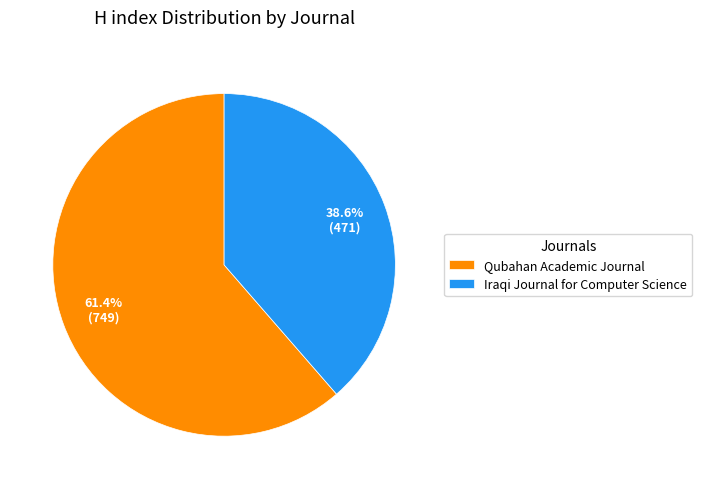

To the nearest percent, what percentage of the pie is Qubahan Academic Journal?

61%